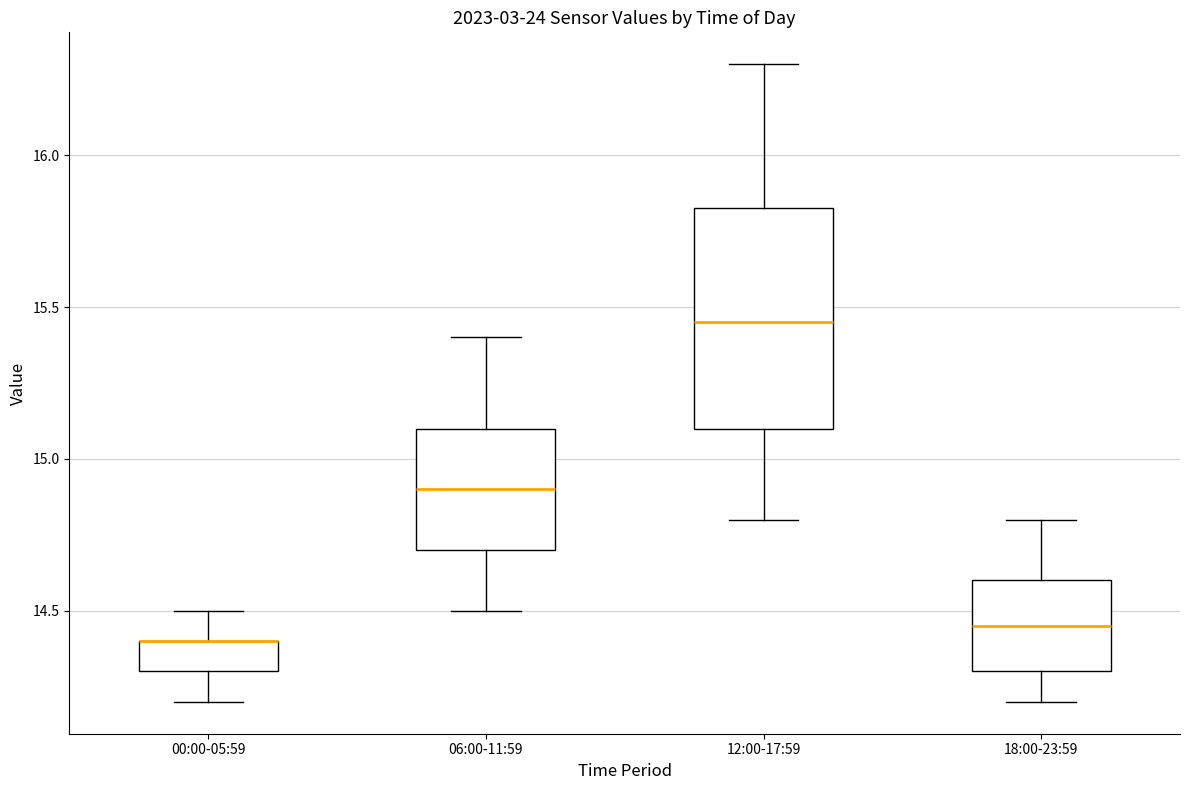

Reading left to right, transcribe this box plot: for each box, give where its median line is, the range the box spans, and where its two whiskers end, as read against the y-axis. The values are not printed on the chart, so give them approximately, as read against the axis.

00:00-05:59: median 14.40 (drawn on the box's upper edge), box 14.30 to 14.40, whiskers 14.20 to 14.50
06:00-11:59: median 14.90, box 14.70 to 15.10, whiskers 14.50 to 15.40
12:00-17:59: median 15.45, box 15.10 to 15.85, whiskers 14.80 to 16.30
18:00-23:59: median 14.45, box 14.30 to 14.60, whiskers 14.20 to 14.80